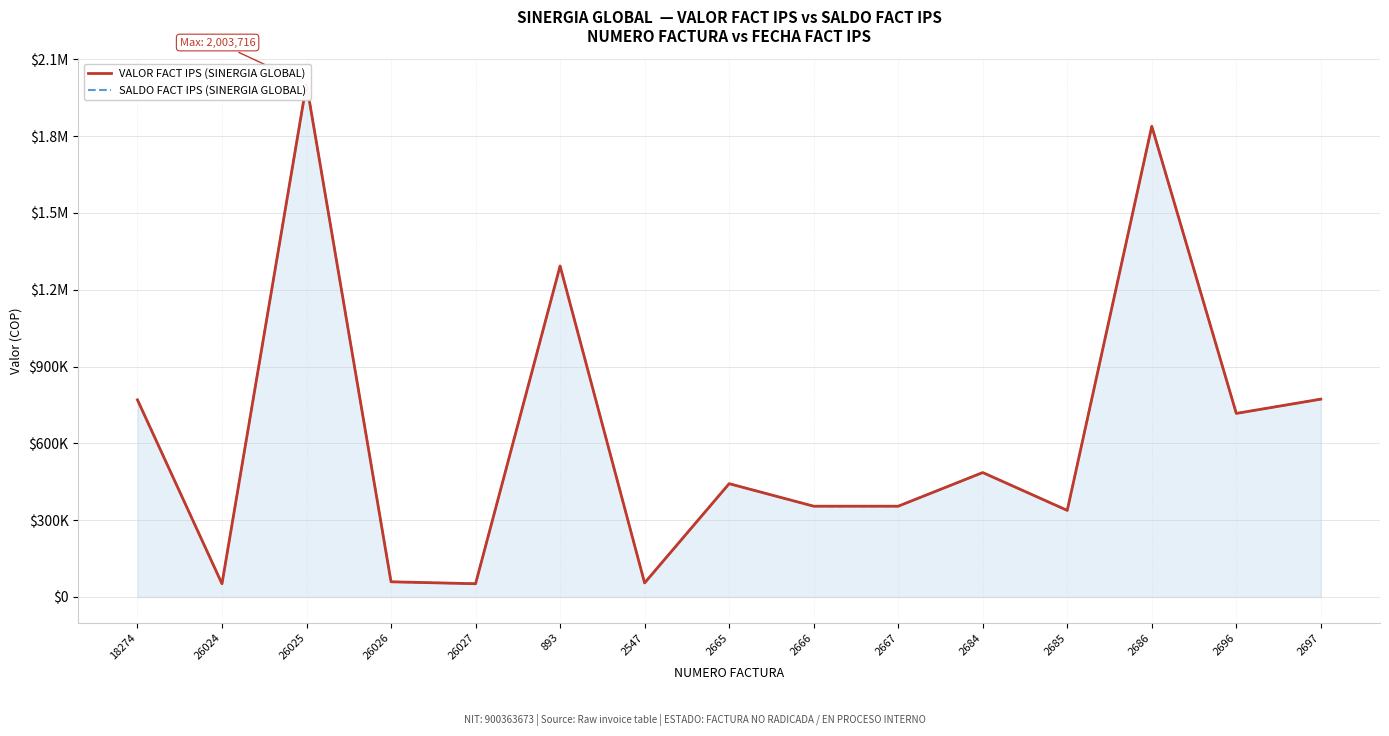

Is it true that VALOR FACT IPS (SINERGIA GLOBAL) equals 51766 at 26024?

True